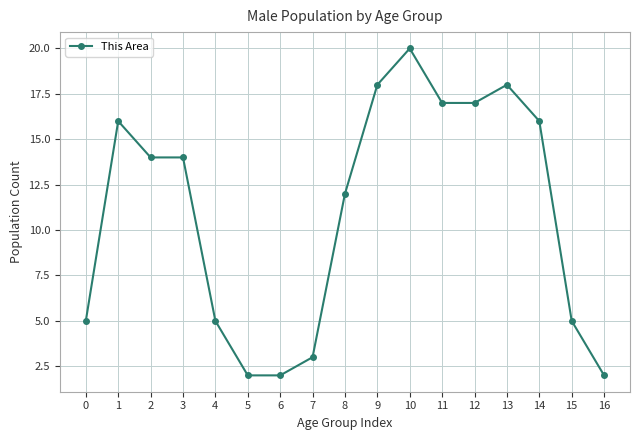

How many lines are shown in the chart?

1